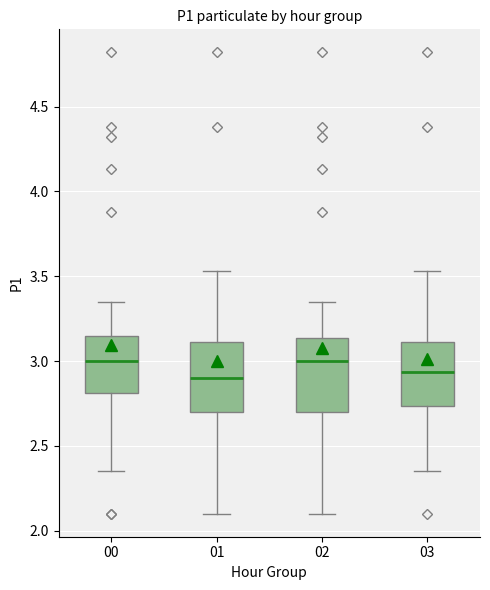

Reading left to right, transcribe this box plot: for each box, give where its median line is, the range the box spans, and where its two whiskers end, as read against the y-axis. The values are not printed on the chart, so give them approximately, as read against the axis.

00: median 3.00, box 2.80 to 3.15, whiskers 2.35 to 3.35
01: median 2.90, box 2.70 to 3.10, whiskers 2.10 to 3.55
02: median 3.00, box 2.70 to 3.15, whiskers 2.10 to 3.35
03: median 2.95, box 2.75 to 3.10, whiskers 2.35 to 3.55